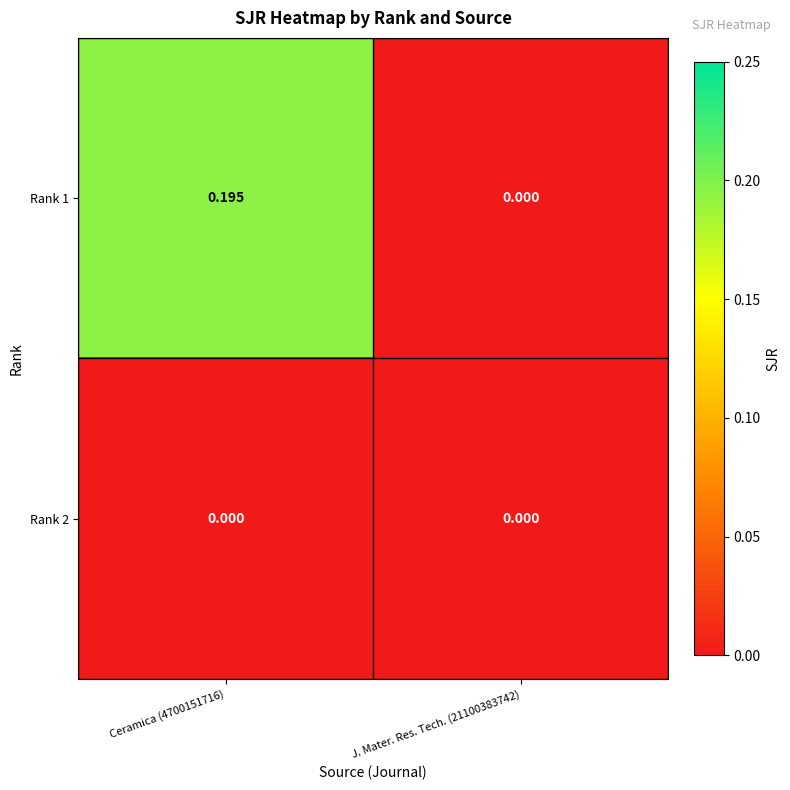

Is the value of Rank 2 at J. Mater. Res. Tech. (21100383742) greater than the value of Rank 1 at Ceramica (4700151716)?

No